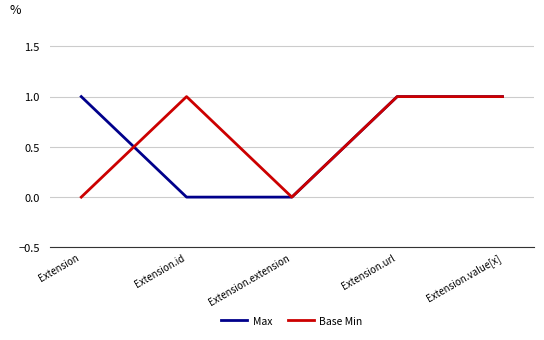

At which category does Base Min reach its first local valley?

Extension.extension